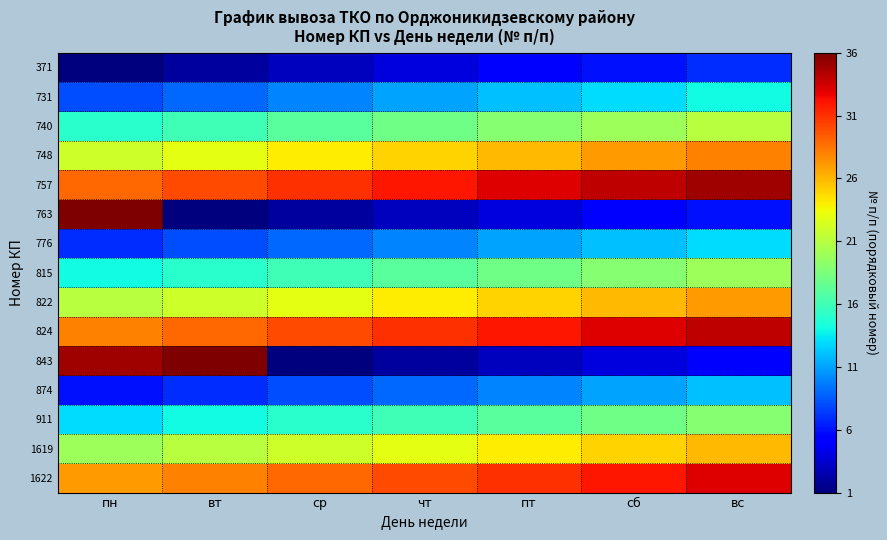

Which series has the largest range (max minus min)?

763